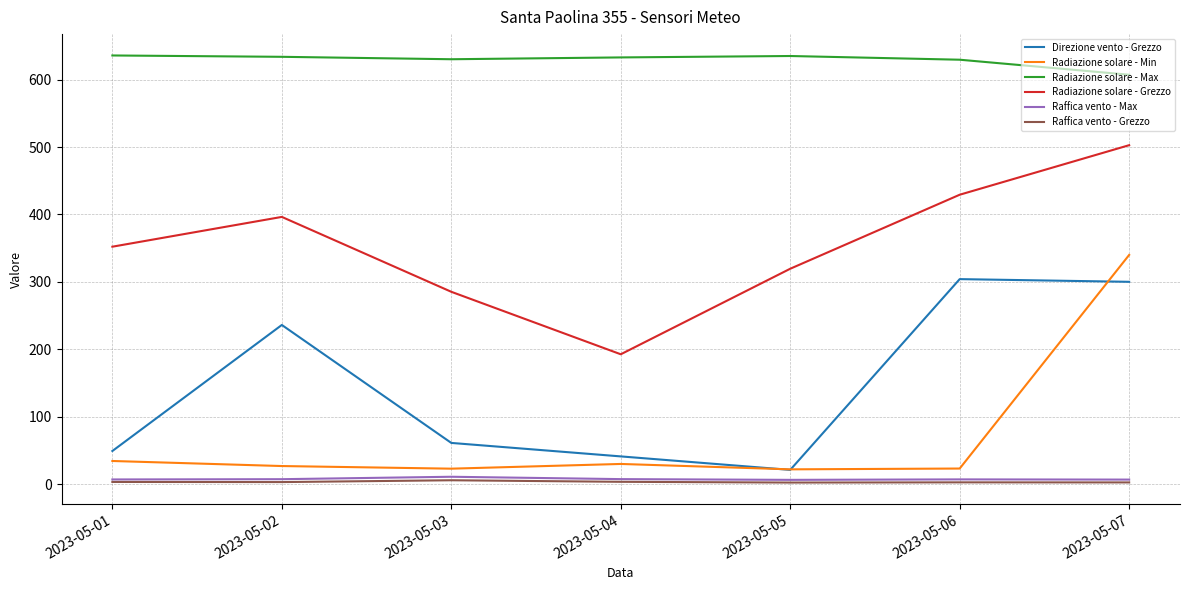

How many lines are shown in the chart?

6